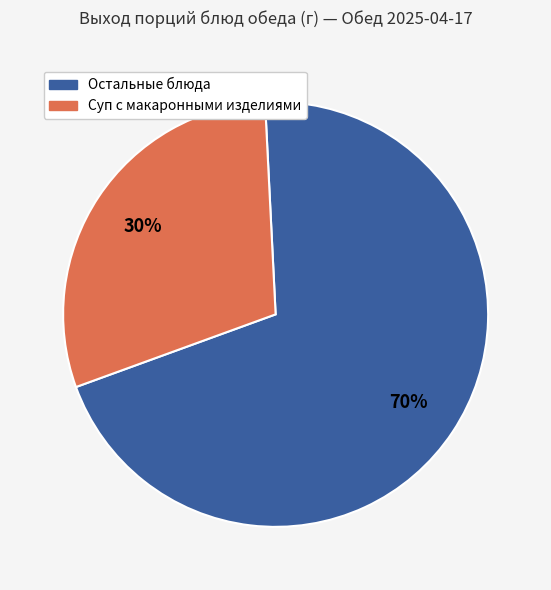

To the nearest percent, what is the difference between the largest and smallest slice percentages?

40%